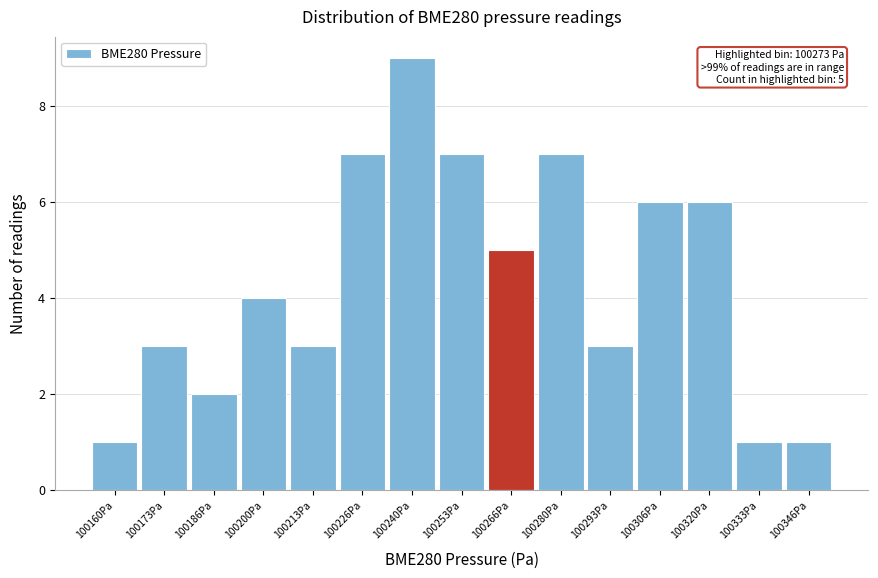

Reading right to left, list all the values displayed in this chart.

100346Pa=1	100333Pa=1	100320Pa=6	100306Pa=6	100293Pa=3	100280Pa=7	100266Pa=5	100253Pa=7	100240Pa=9	100226Pa=7	100213Pa=3	100200Pa=4	100186Pa=2	100173Pa=3	100160Pa=1